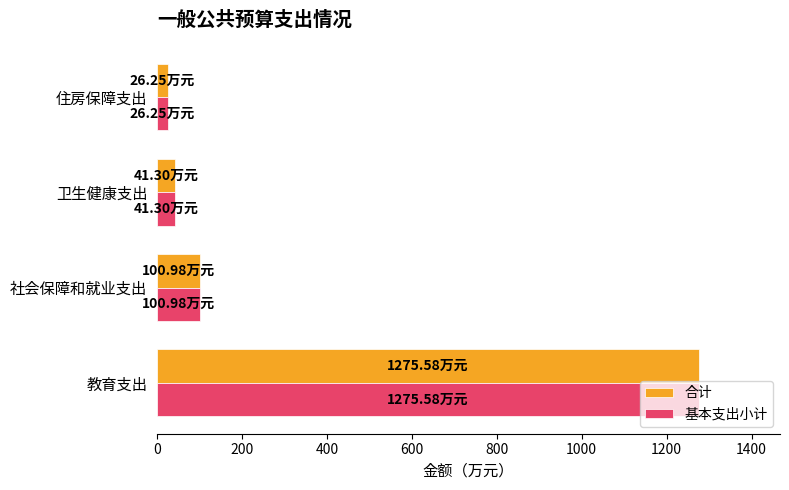

At which category does the chart reach its minimum across all series?

住房保障支出